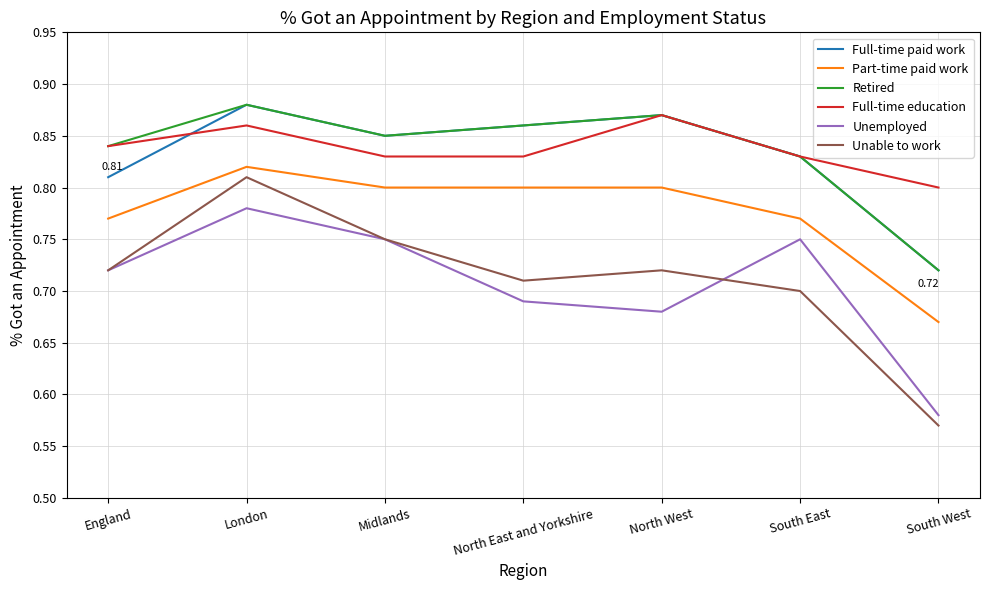

True or false: Full-time education and Unemployed intersect in this chart.

False